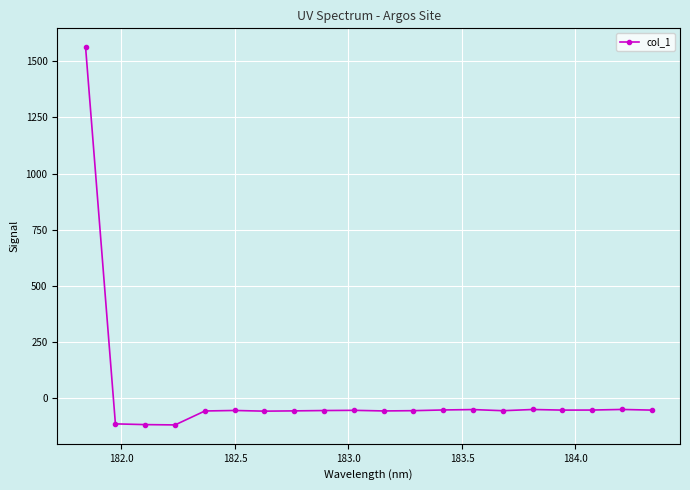

What is the difference between the maximum and minimum values?

1679.9